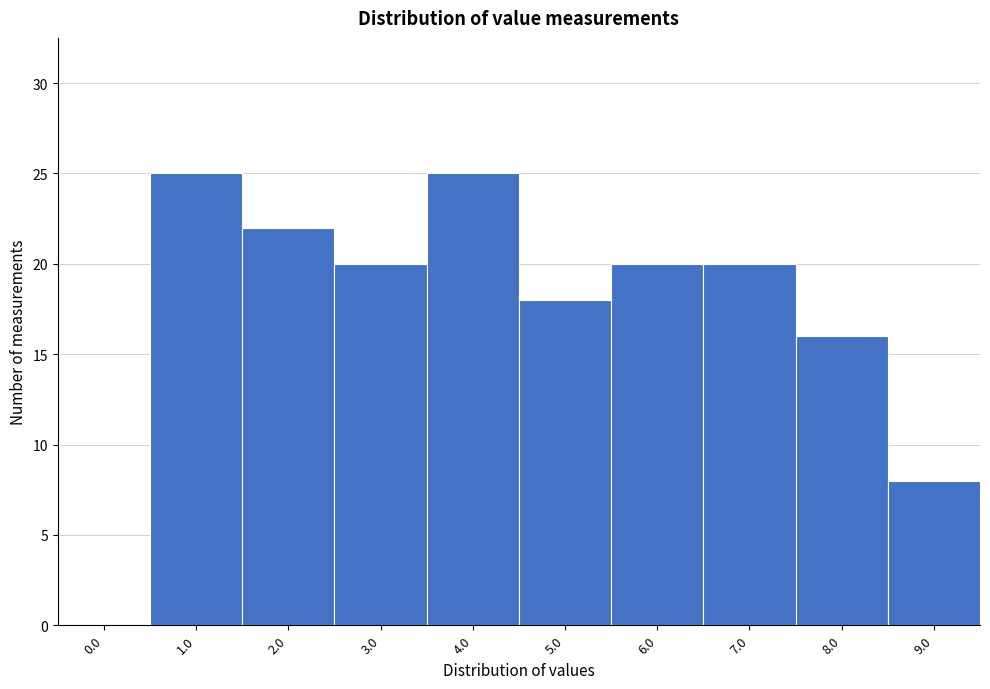

Reading left to right, transcribe all the data shown in this chart.

0.0=0	1.0=25	2.0=22	3.0=20	4.0=25	5.0=18	6.0=20	7.0=20	8.0=16	9.0=8